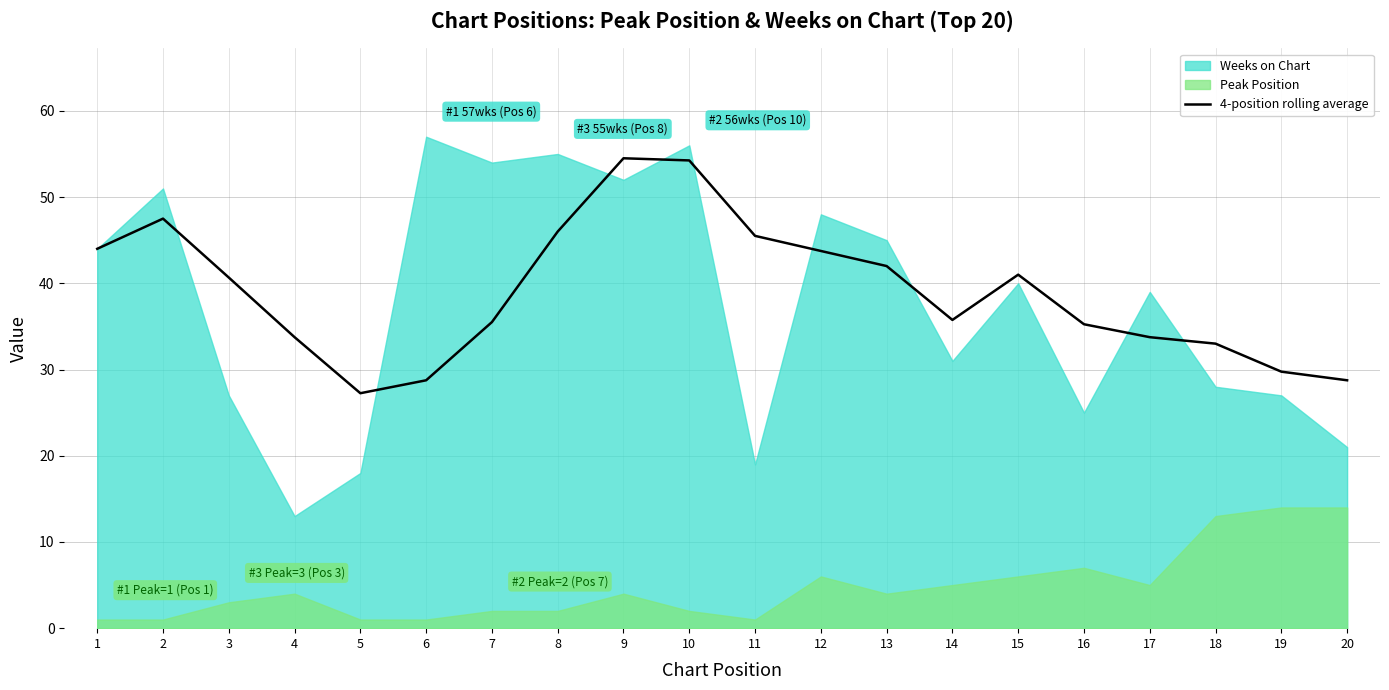

Which has a higher value, 13 or 10?

10